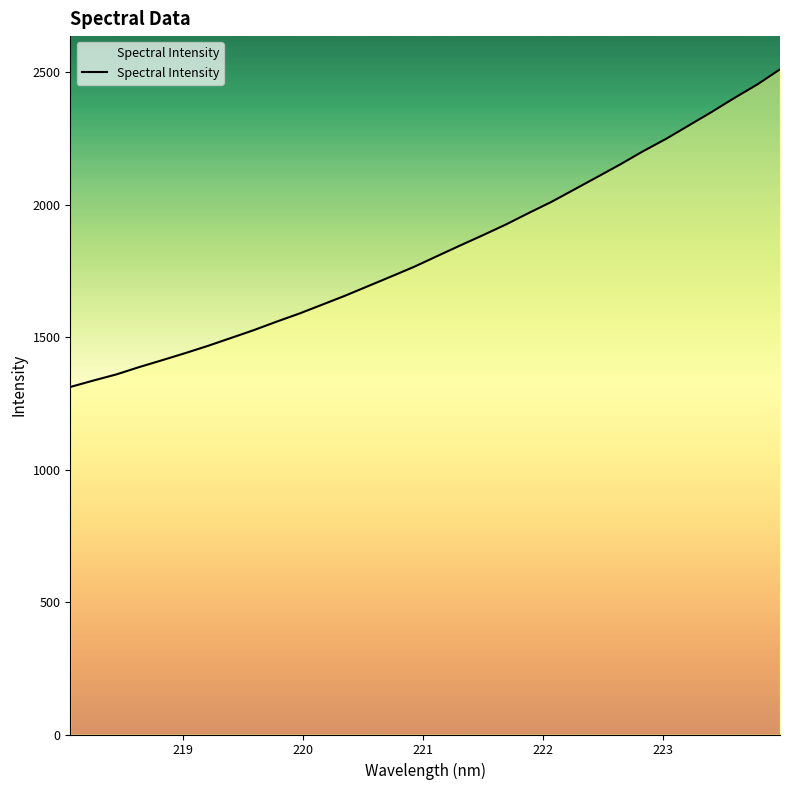

What is the average value?

1830.0